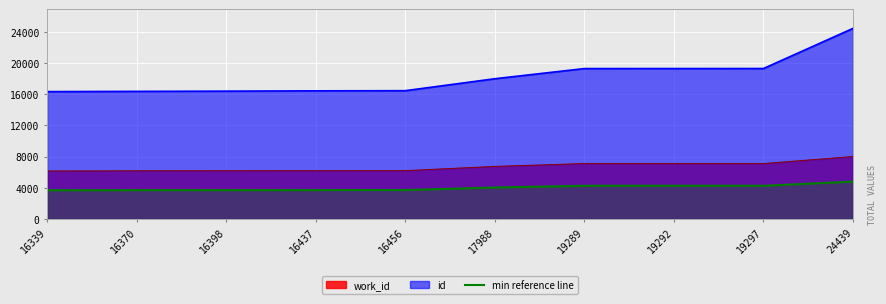

How many lines are shown in the chart?

3